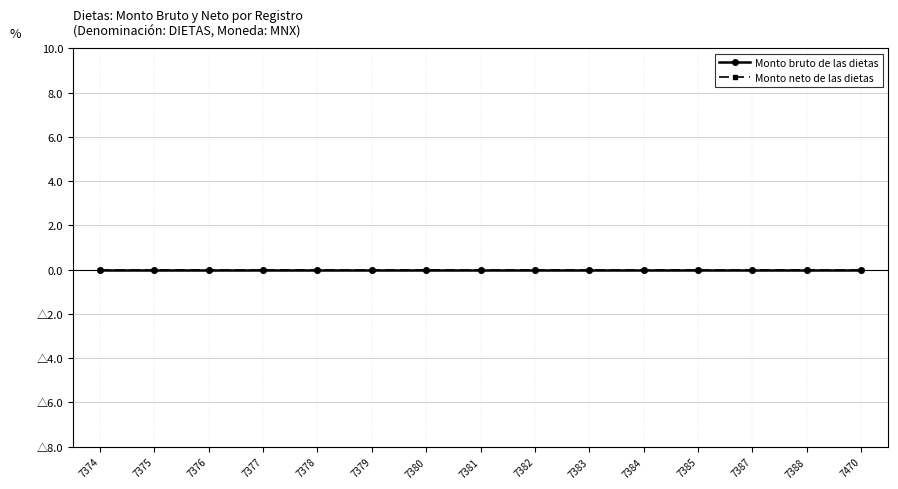

Rank the categories by Monto neto de las dietas value from lowest to highest.

66507374, 66507375, 66507376, 66507377, 66507378, 66507379, 66507380, 66507381, 66507382, 66507383, 66507384, 66507385, 66507387, 66507388, 66507470